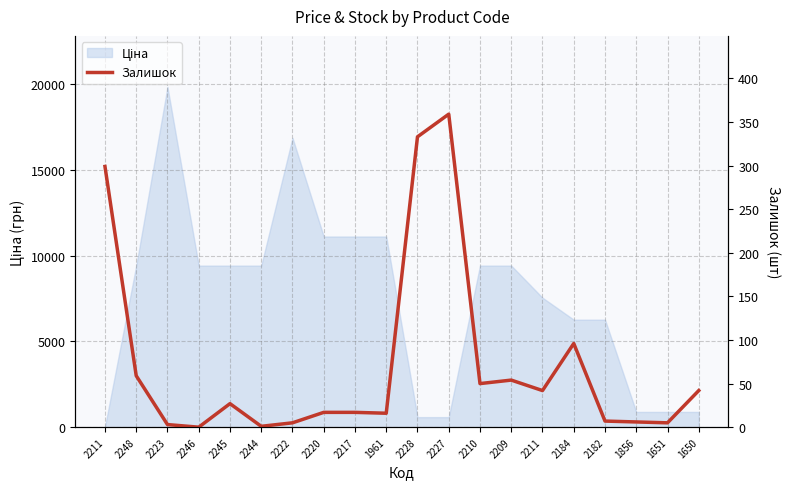

Where is the first local minimum?

2246